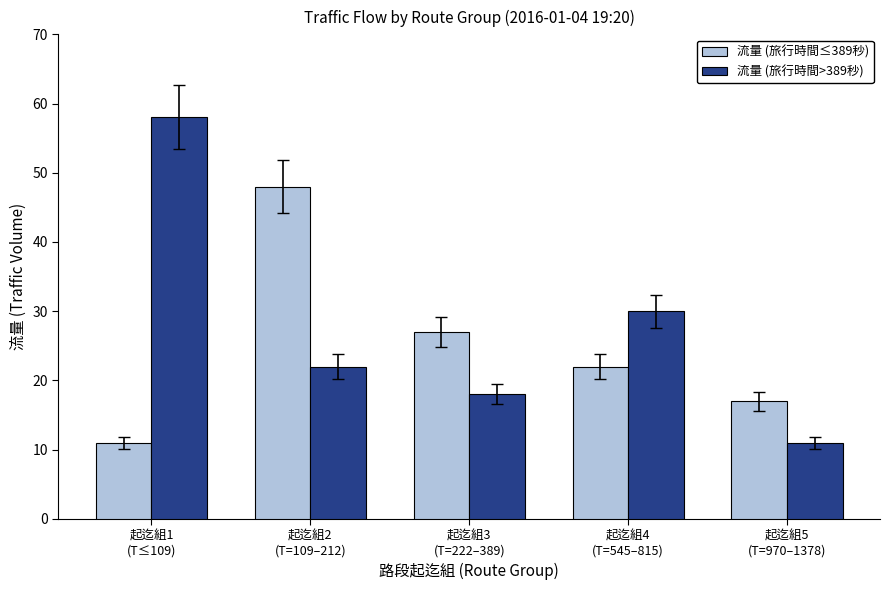

Are the bars horizontal?

No